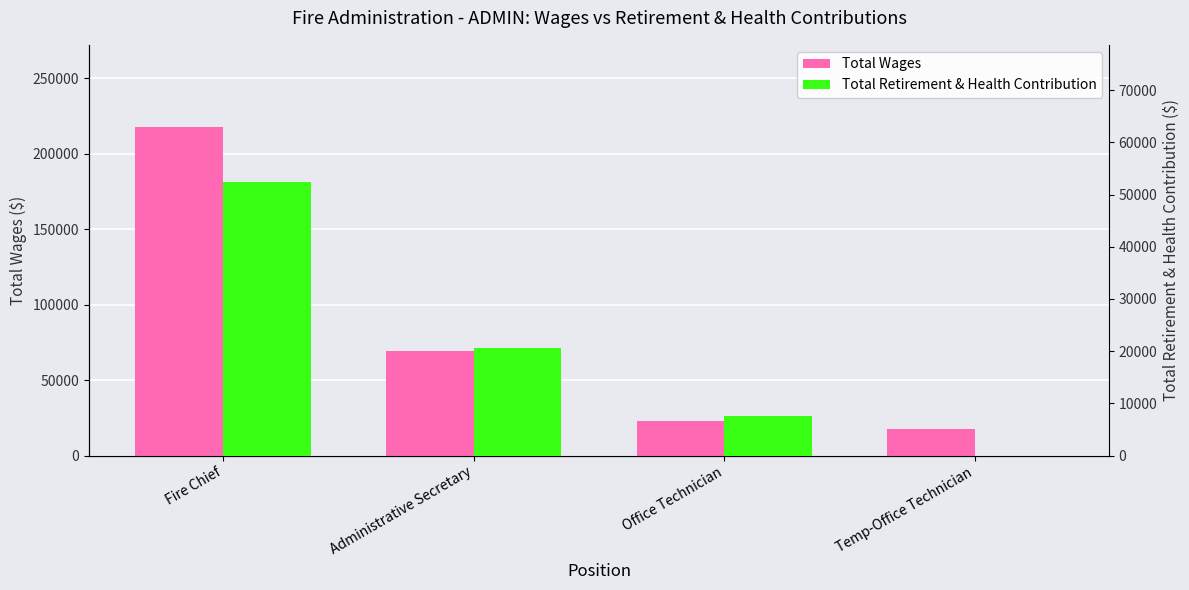

What is the label of the 3rd bar from the right?

Administrative Secretary